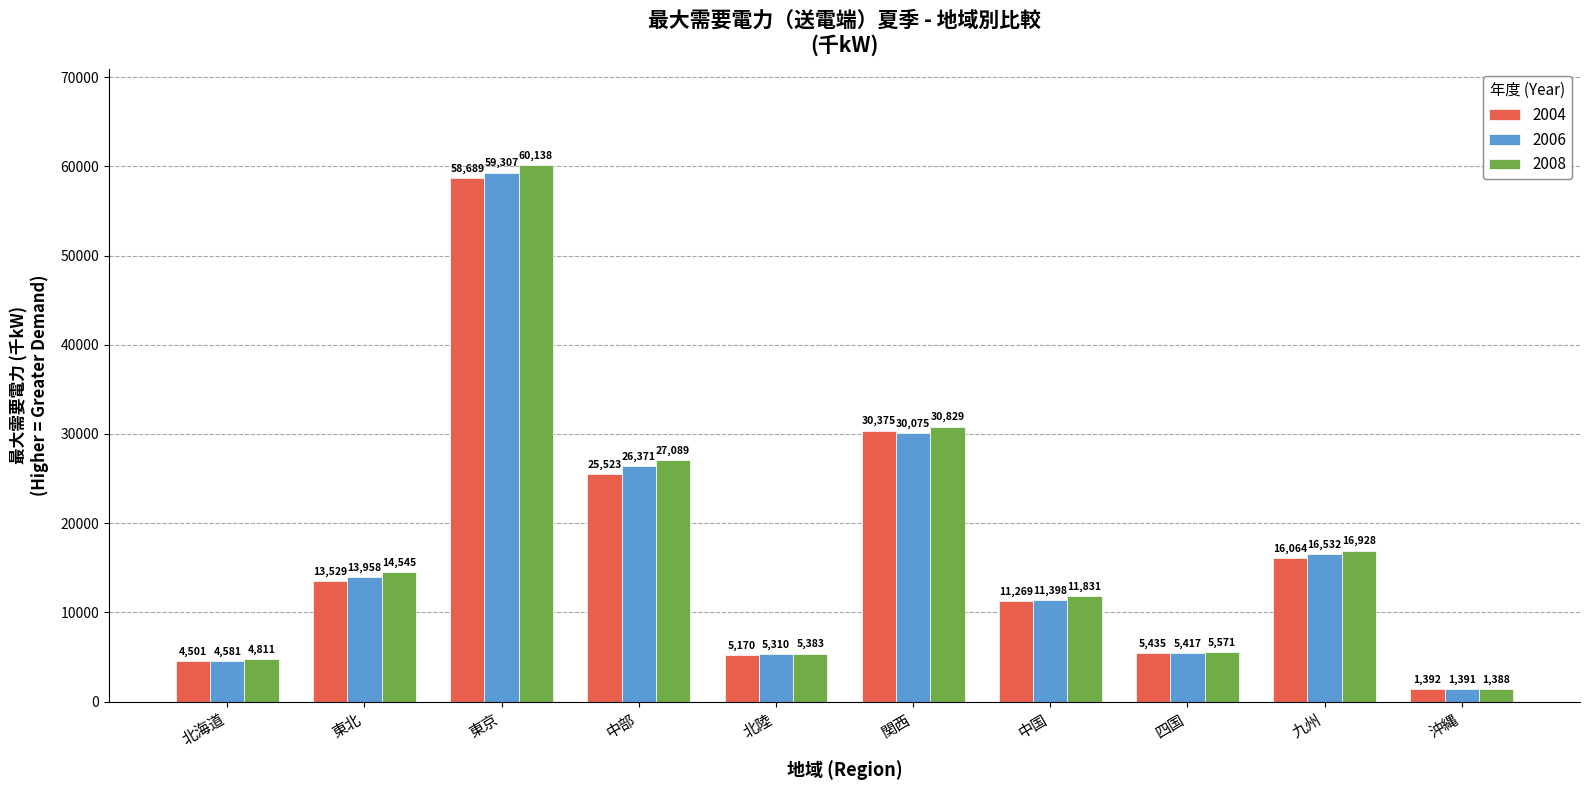

What is the sum of all 2006 values?

174340